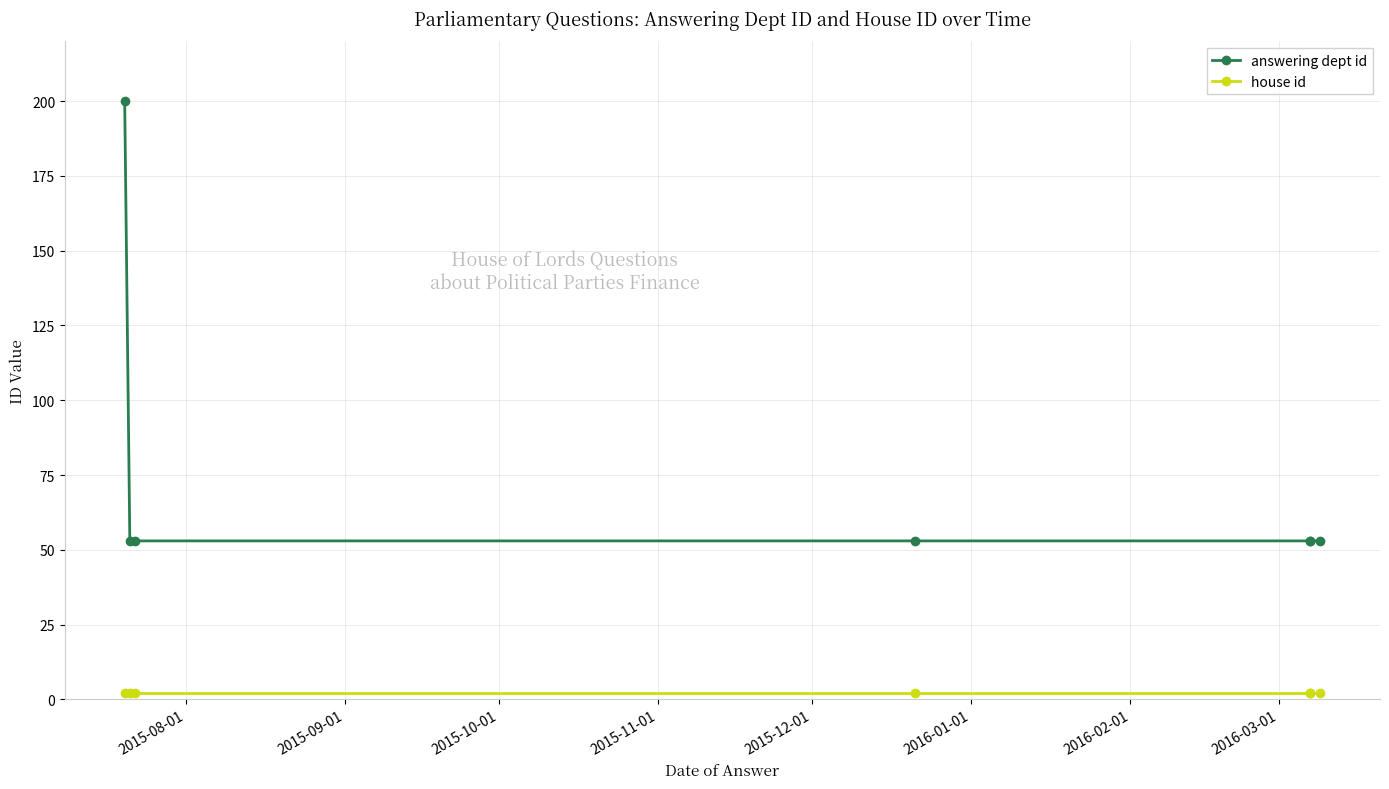

Is this an area chart (filled region under the line)?

No